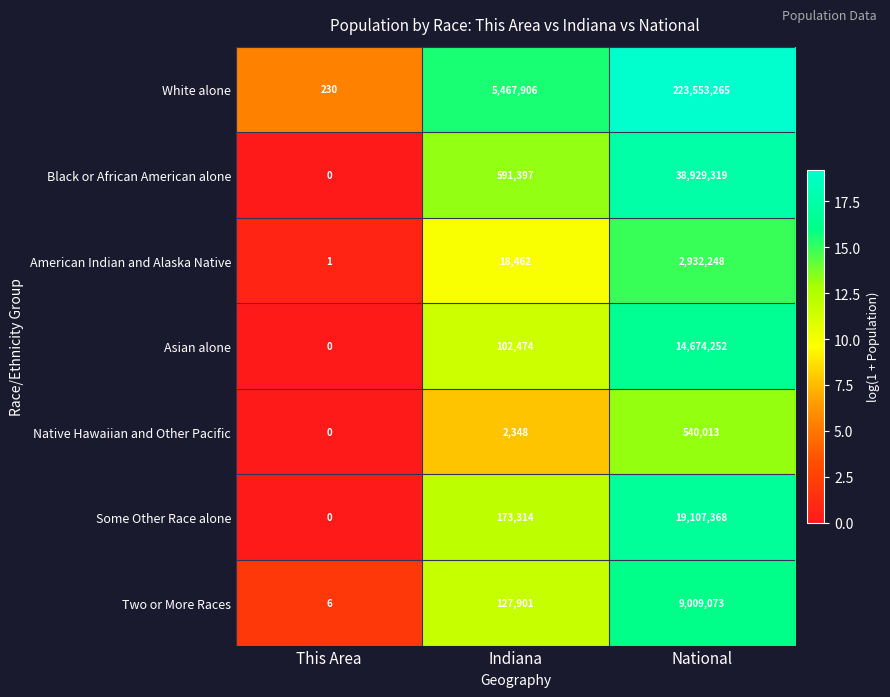

Reading left to right, transcribe all the data shown in this chart.

White alone: 230	5467906	223553265
Black or African American alone: 0	591397	38929319
American Indian and Alaska Native: 1	18462	2932248
Asian alone: 0	102474	14674252
Native Hawaiian and Other Pacific: 0	2348	540013
Some Other Race alone: 0	173314	19107368
Two or More Races: 6	127901	9009073